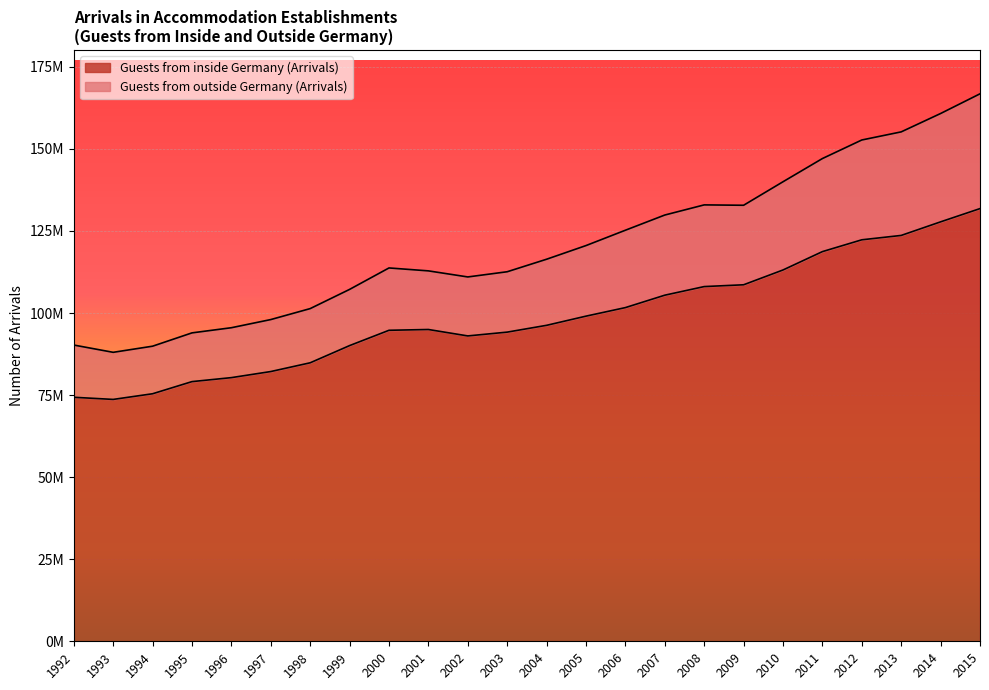

What are all the series names shown in the legend?

Guests from inside Germany (Arrivals), Guests from outside Germany (Arrivals)